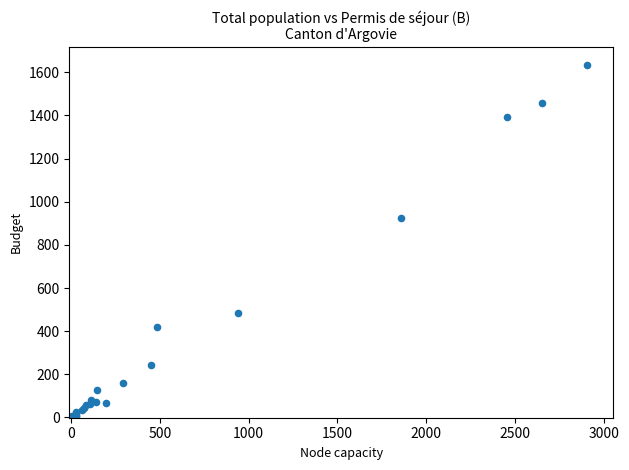

What Y value in the scatter plot is closest to 818?

923